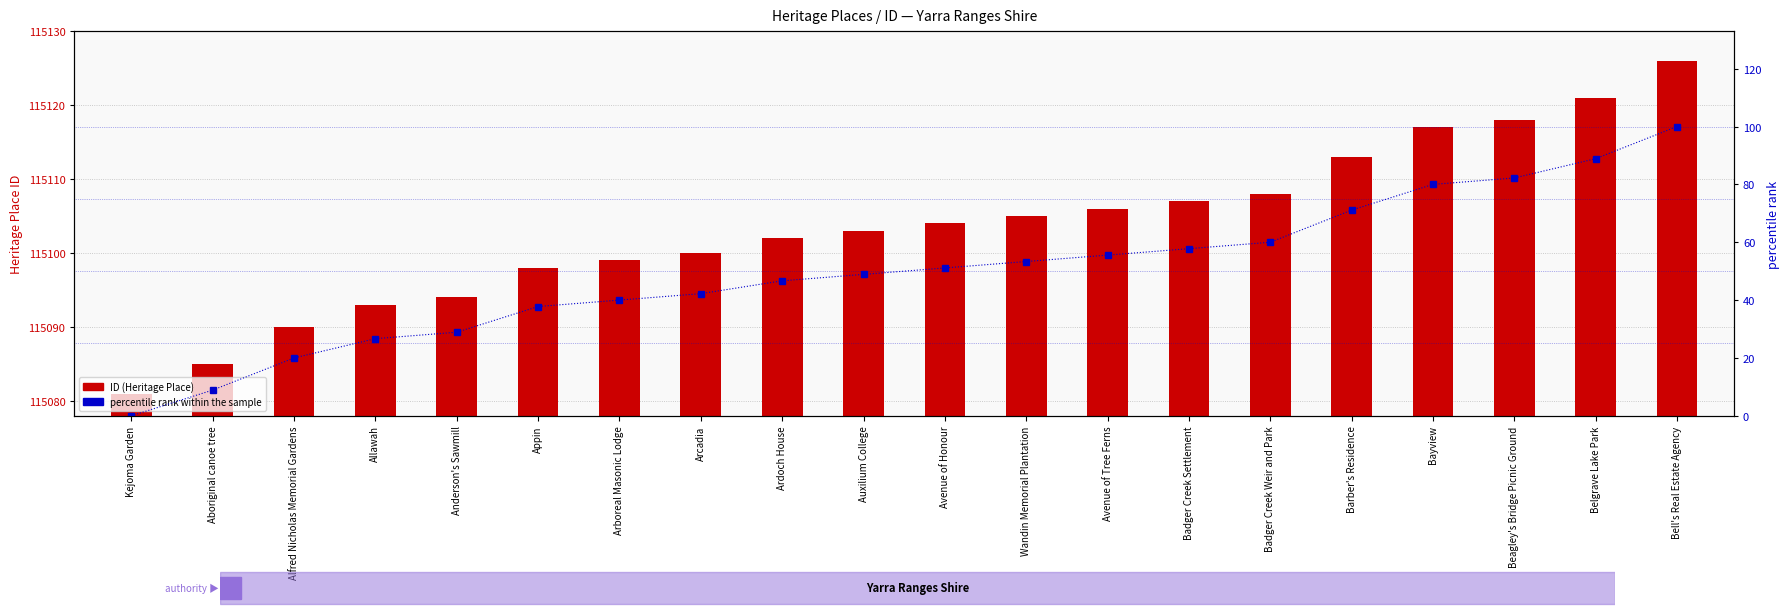

What is the minimum value for ID (Heritage Place)?

115081.0